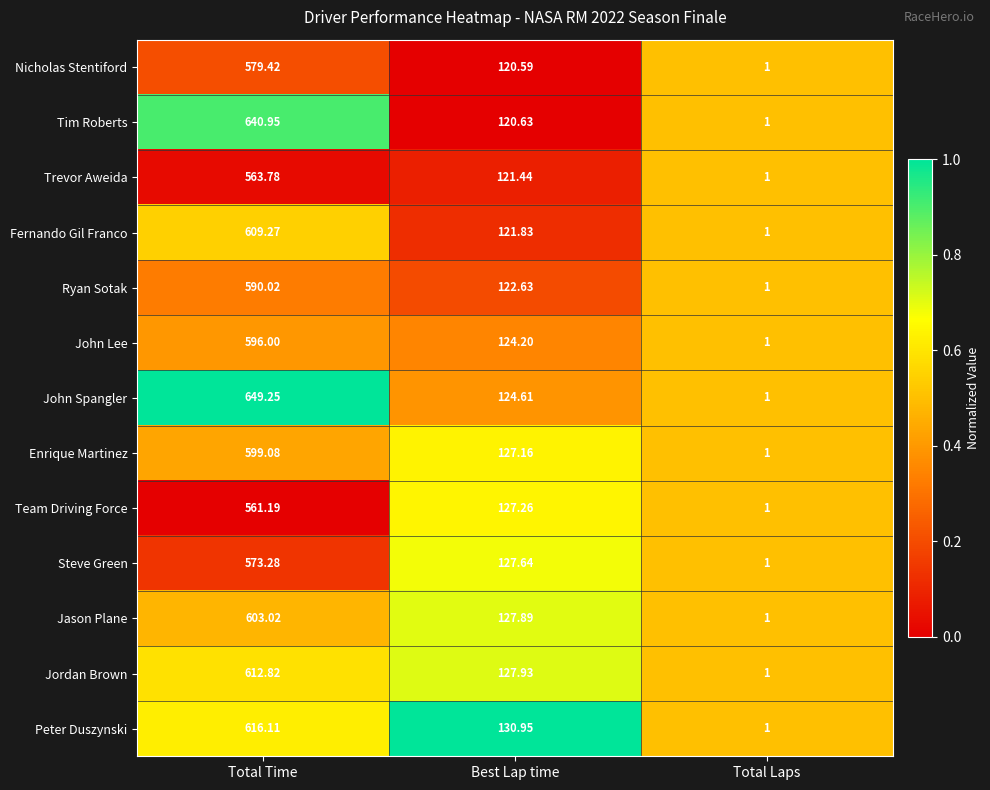

Which series has the largest total across all categories?

John Spangler